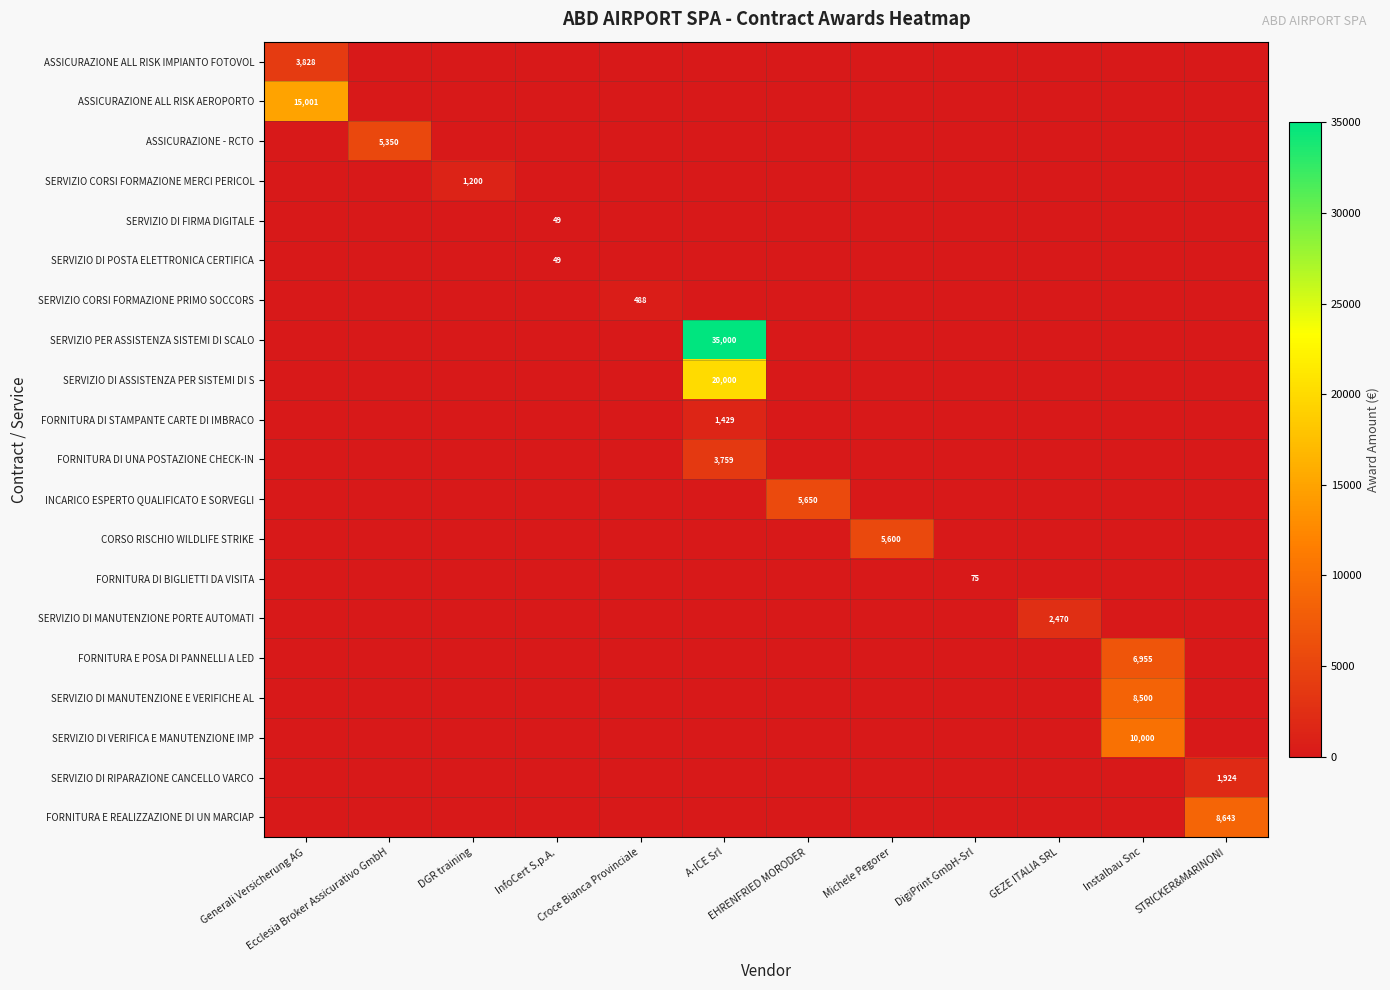

Which series has the largest range (max minus min)?

SERVIZIO PER ASSISTENZA SISTEMI DI SCALO